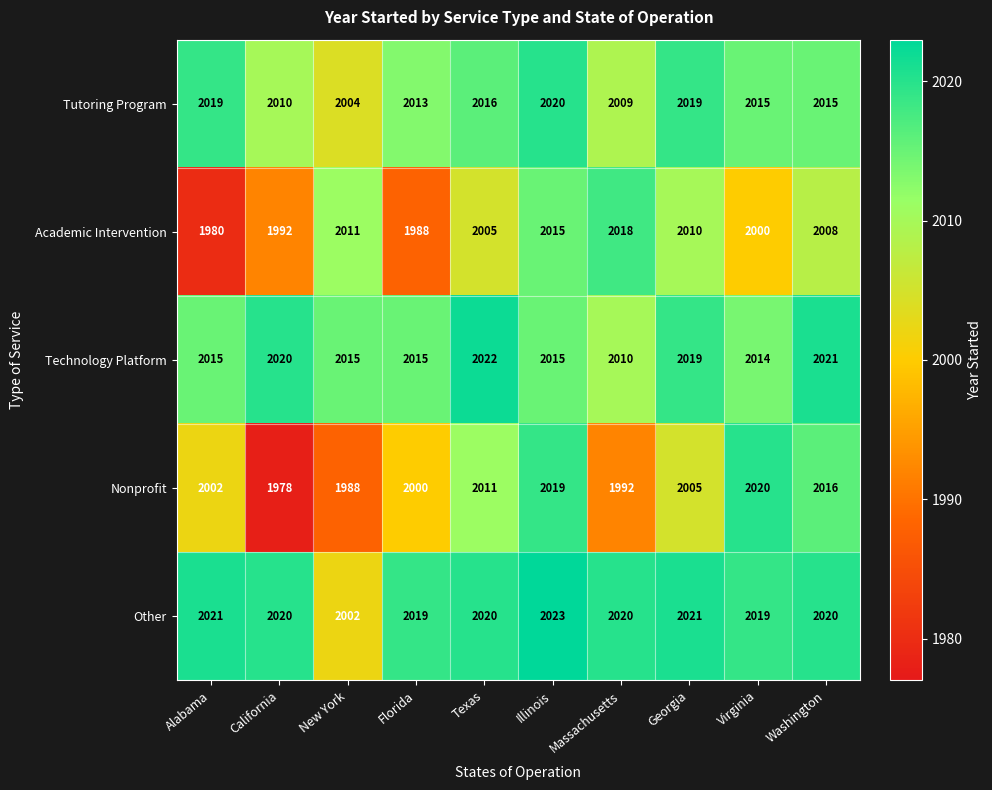

Which series has the largest total across all categories?

Other